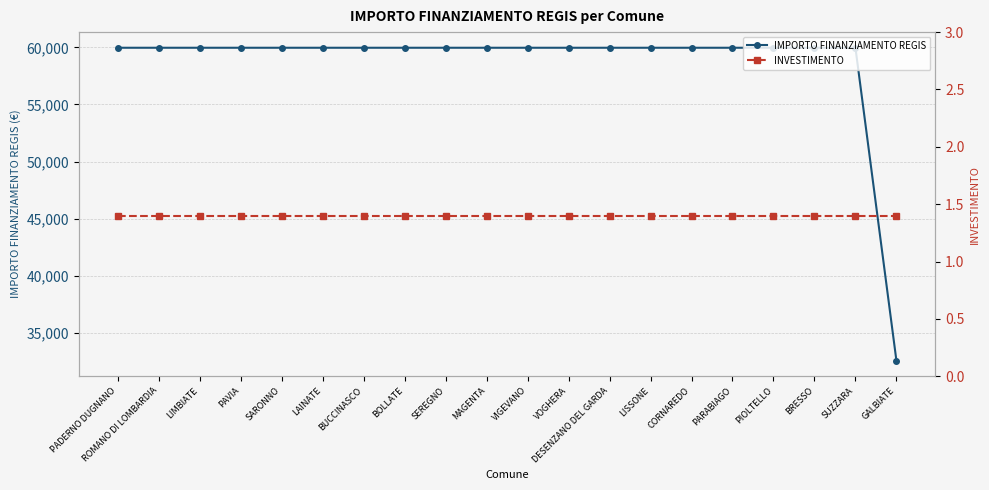

True or false: IMPORTO FINANZIAMENTO REGIS and INVESTIMENTO intersect in this chart.

False